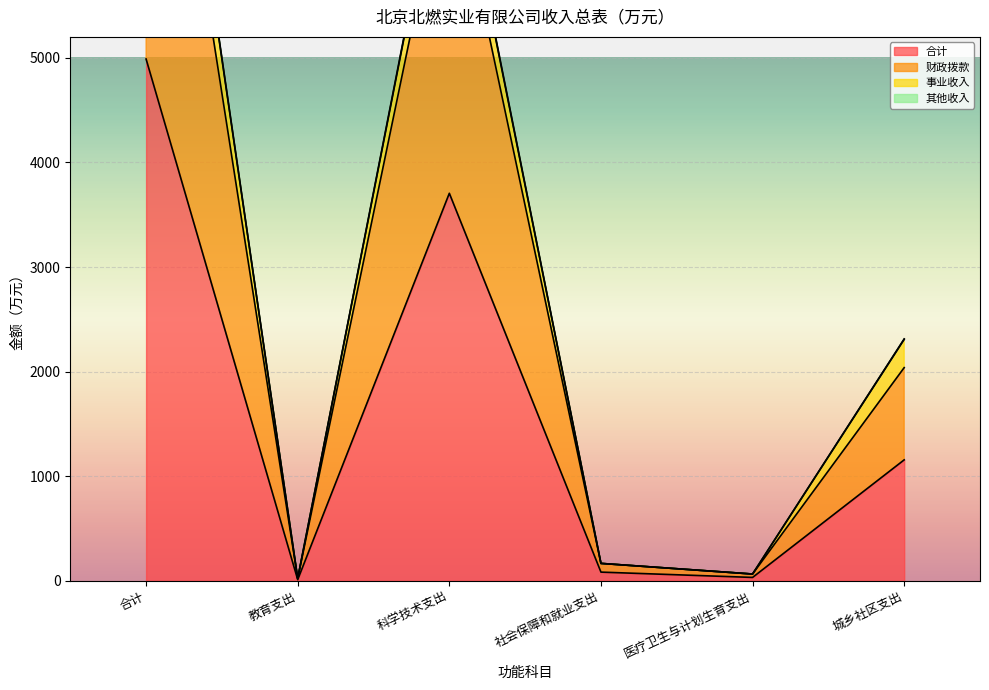

Is it true that 财政拨款 equals 12602.7 at 科学技术支出?

False